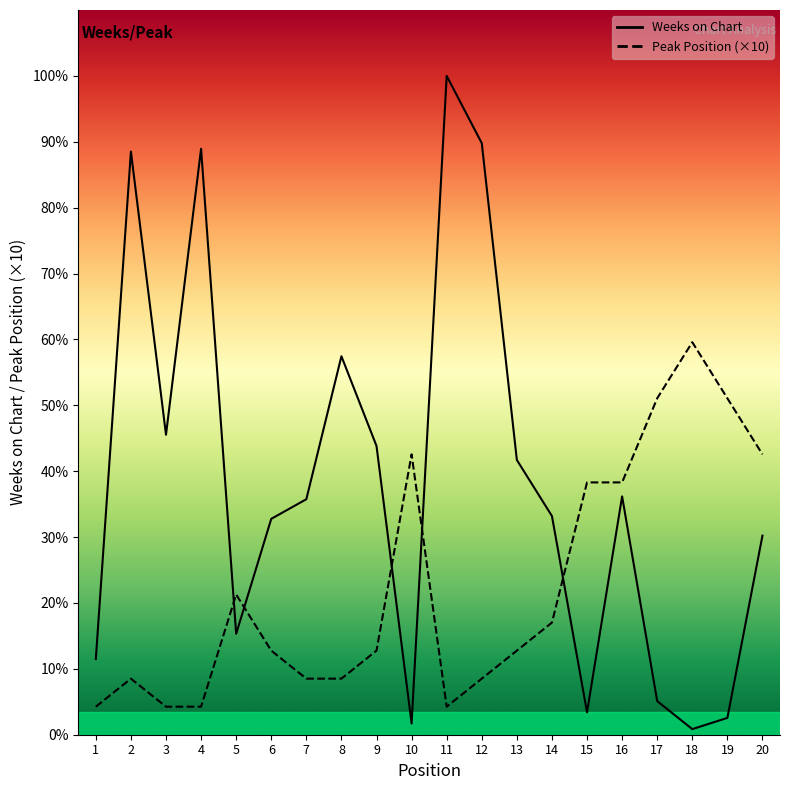

What is the difference between the maximum and minimum values in the Weeks on Chart series?

233